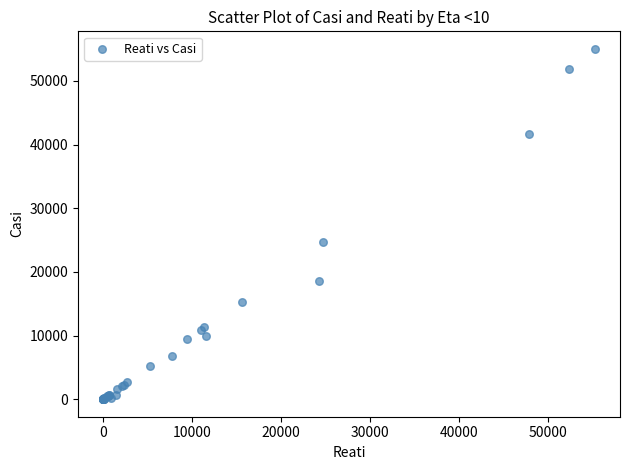

What Y value in the scatter plot is closest to 27518?

24622